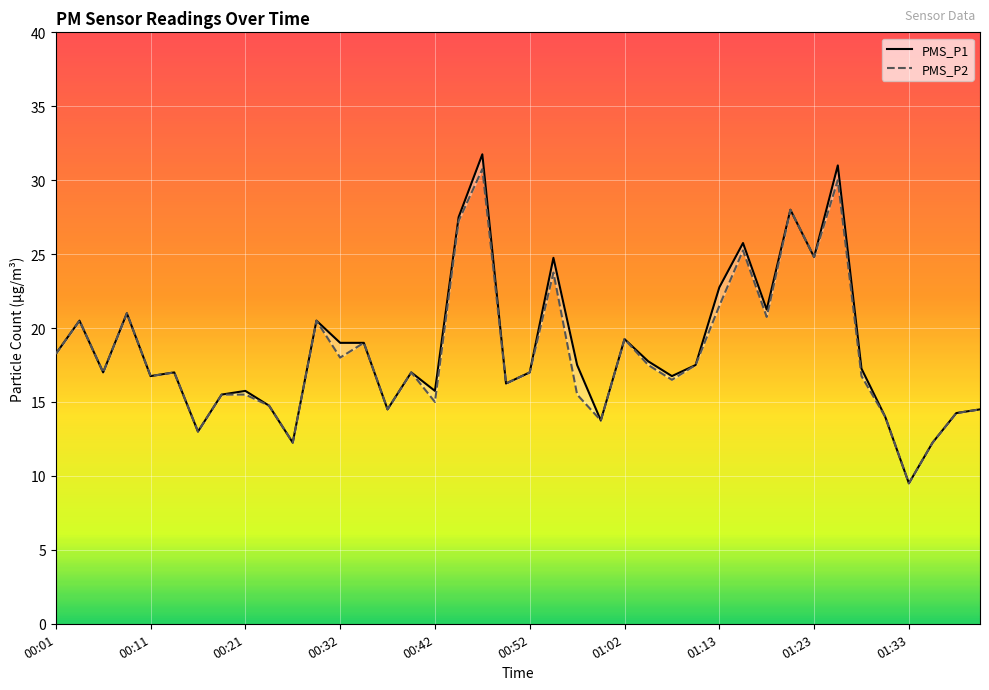

Rank the series by their average value, from highest to lowest.

PMS_P1, PMS_P2